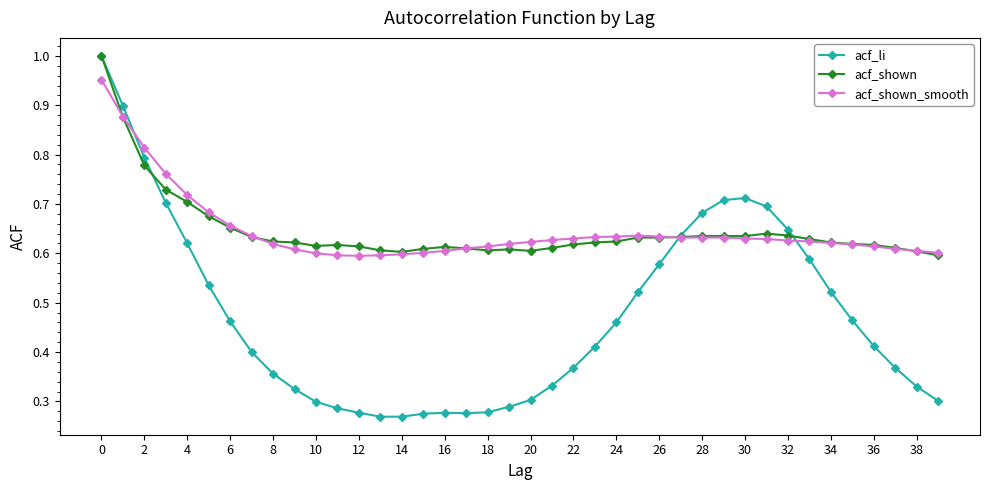

At how many categories does at least one series exceed 0?

40